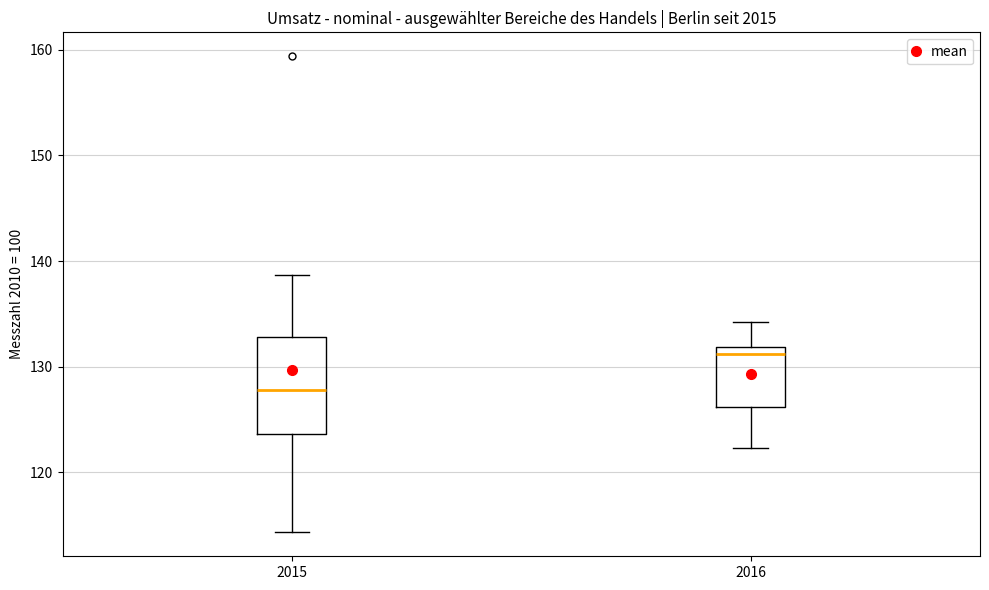

Comparing the boxes themselves (not the whiskers), which one is the tallest?

2015